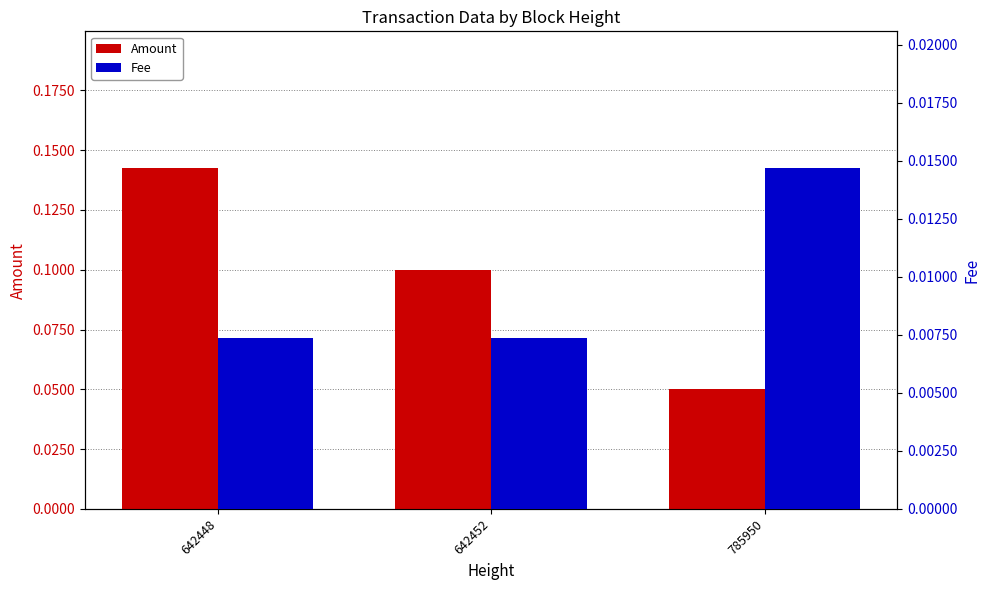

Between 642448 and 642452, which series saw the biggest shift?

Amount